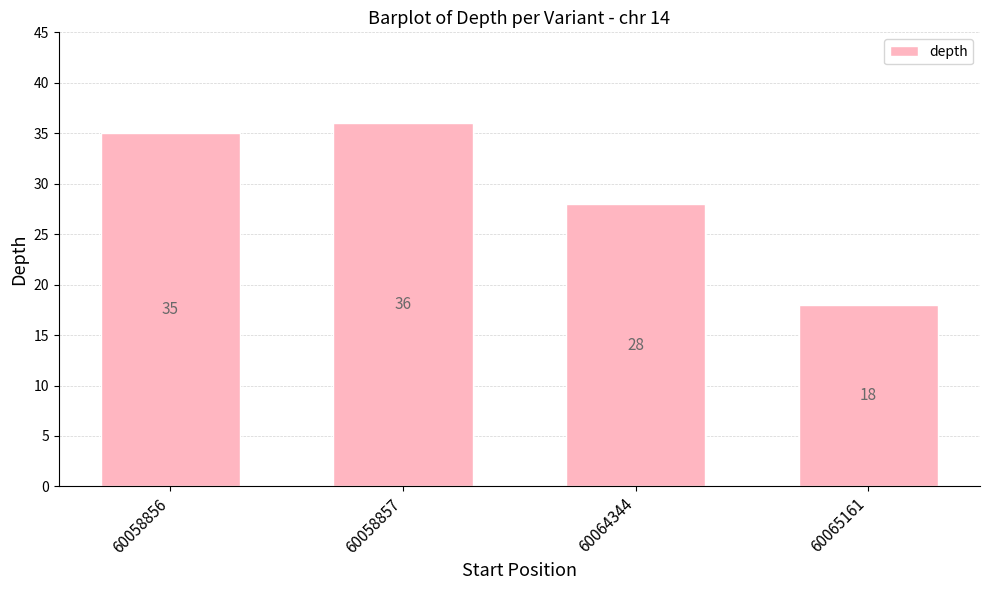

What is the minimum value shown in the chart?

18